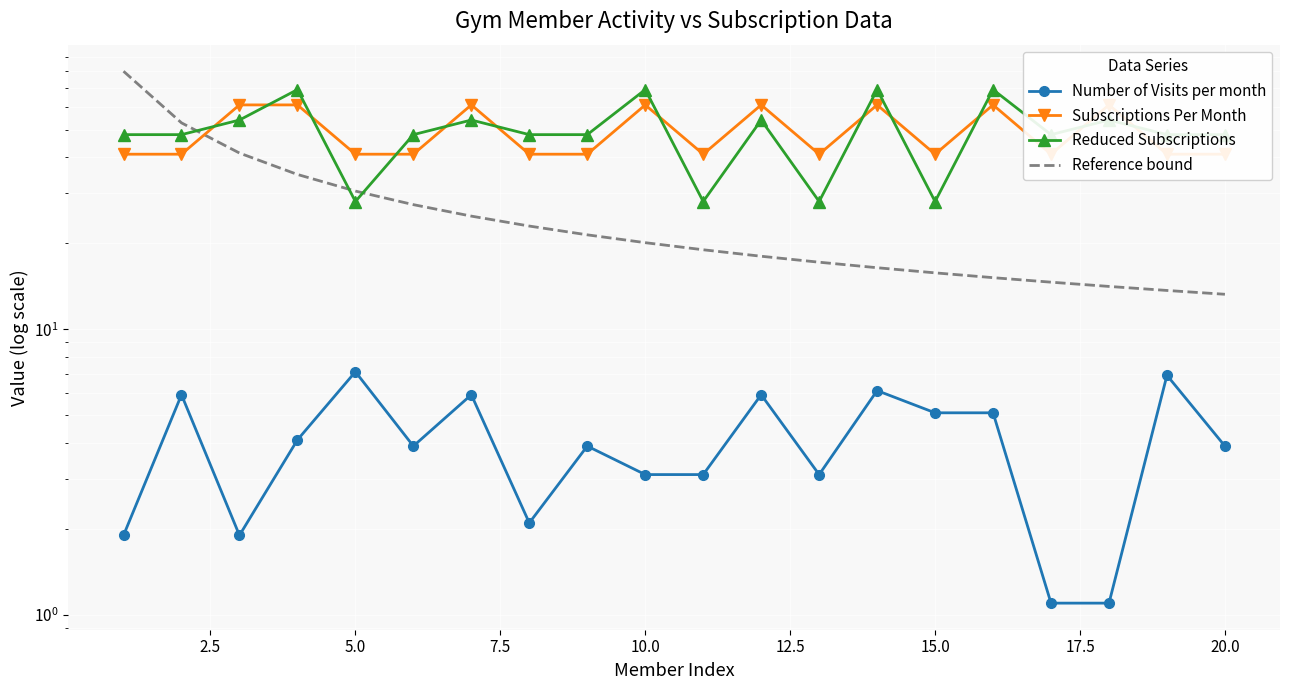

Read the Subscriptions Per Month value at 20.0.

41.0